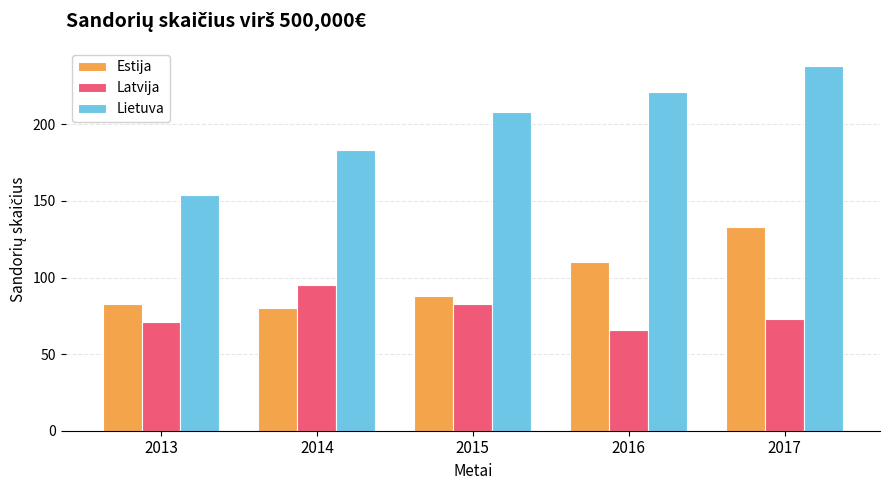

Which series has the largest total across all categories?

Lietuva